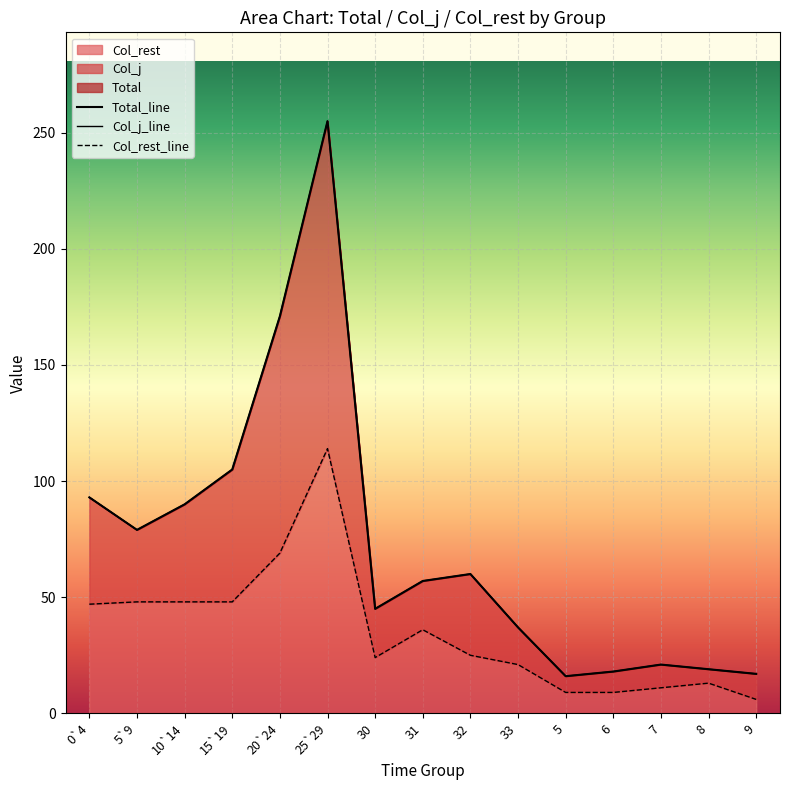

Rank the series at 15`19 from highest to lowest value.

Total_line, Col_j_line, Col_rest_line